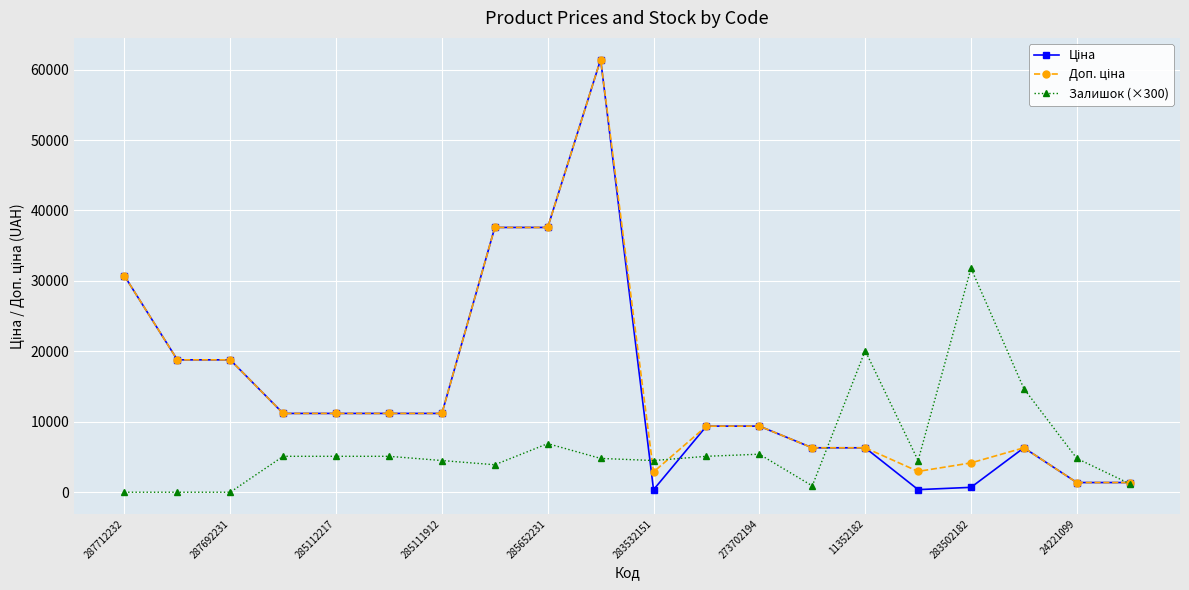

What is the maximum value shown in the chart?

61434.3